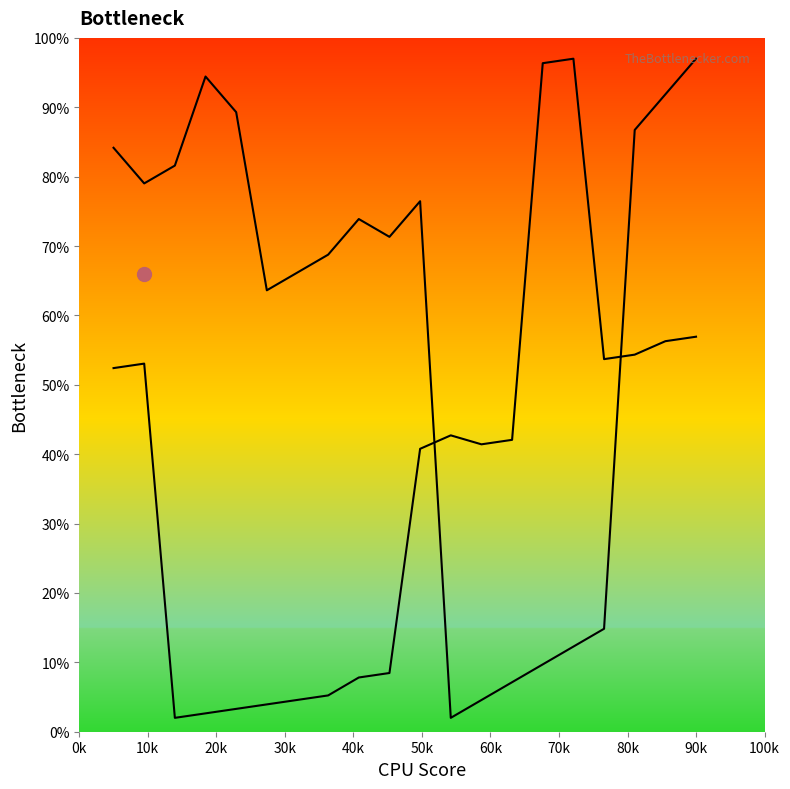

True or false: col_7 line has a value of 20.3 at 30k.

False